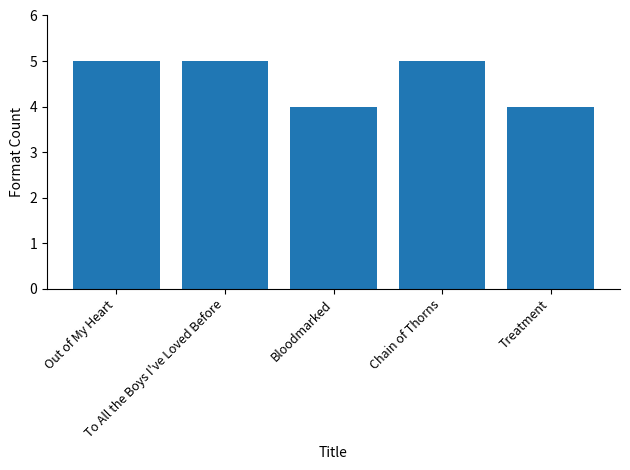

How many data points does each series have?

5